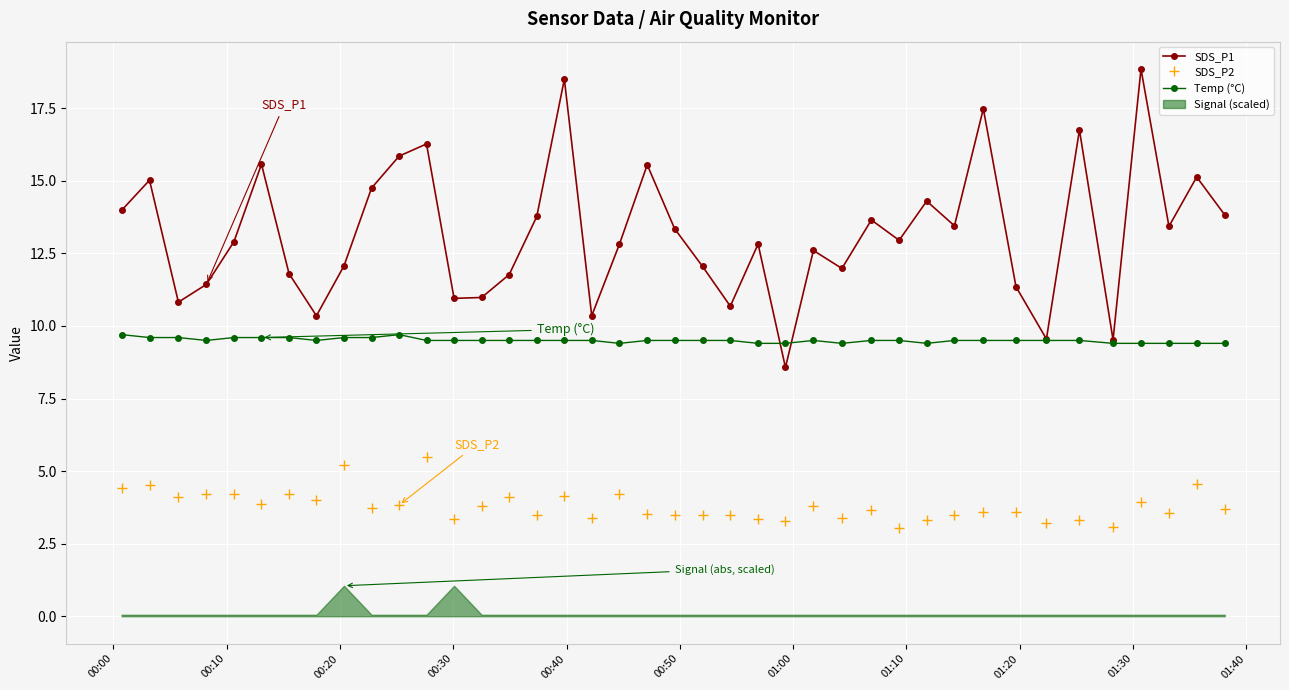

True or false: SDS_P1 has more than 0 interior local peaks.

True